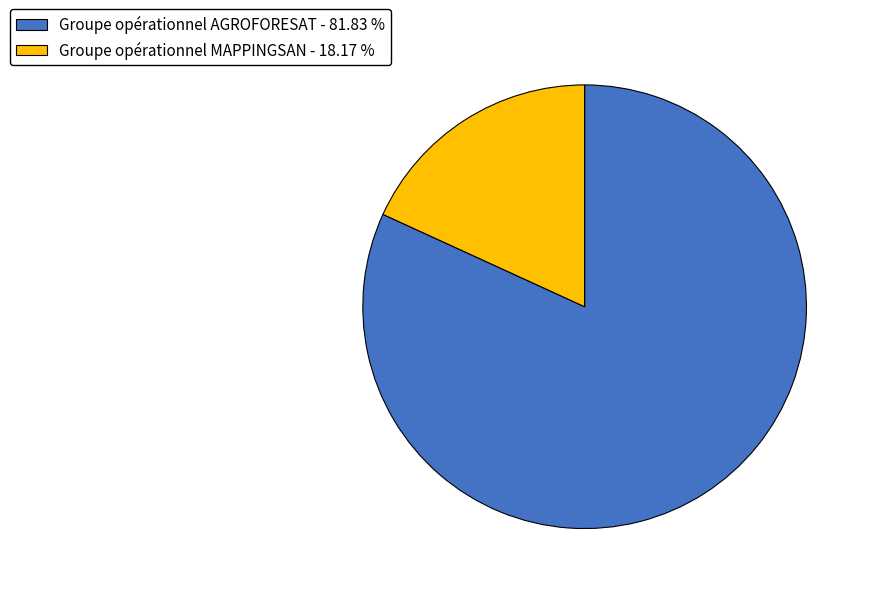

Rank the categories by value from highest to lowest.

Groupe opérationnel AGROFORESAT, Groupe opérationnel MAPPINGSAN